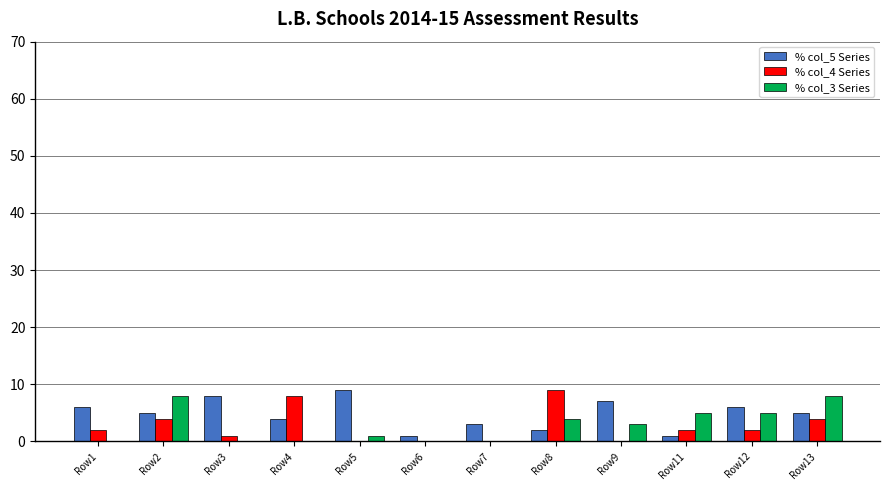

How many data points does each series have?

12